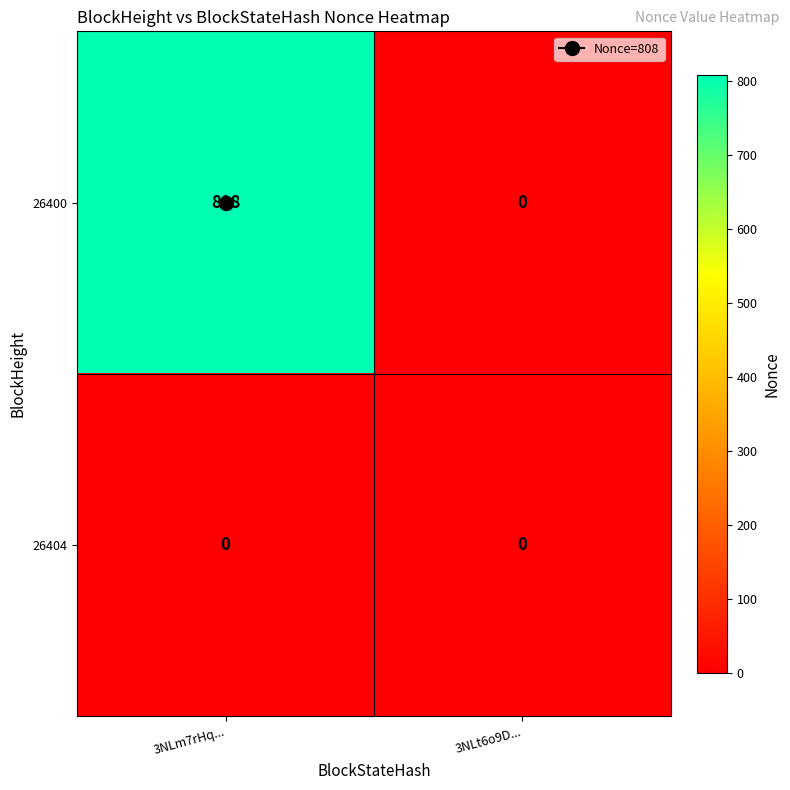

Which series has the widest spread of values?

26400